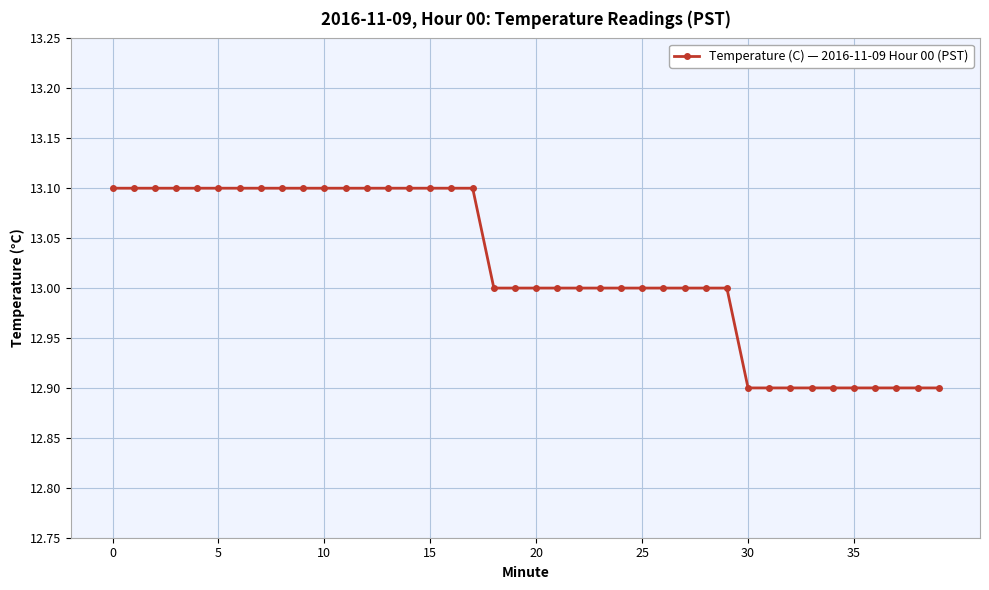

What is the value of the 16th point from the left?

13.1